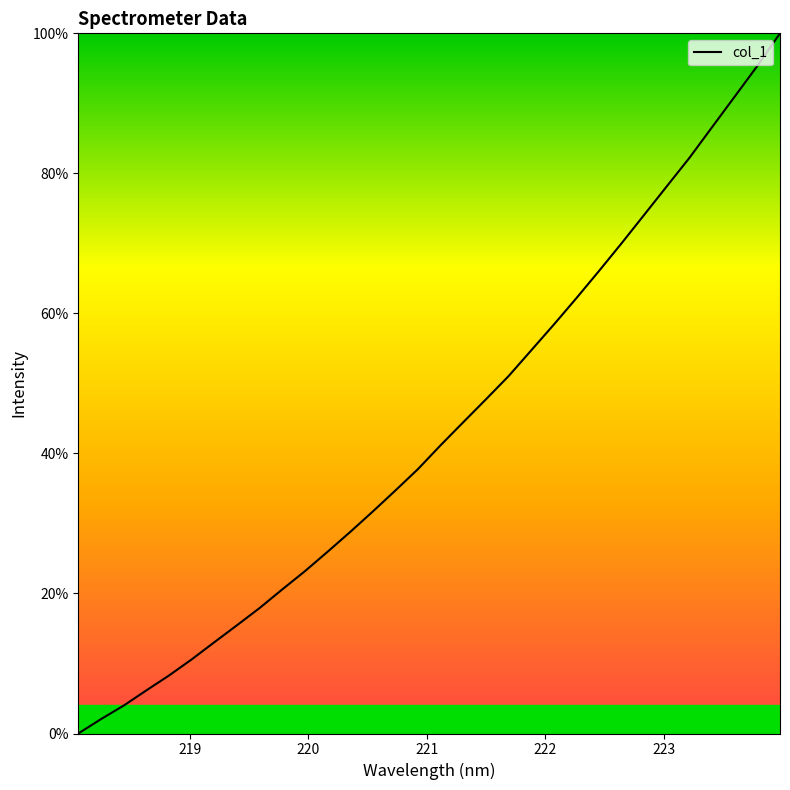

What is the greatest value displayed?

100.0